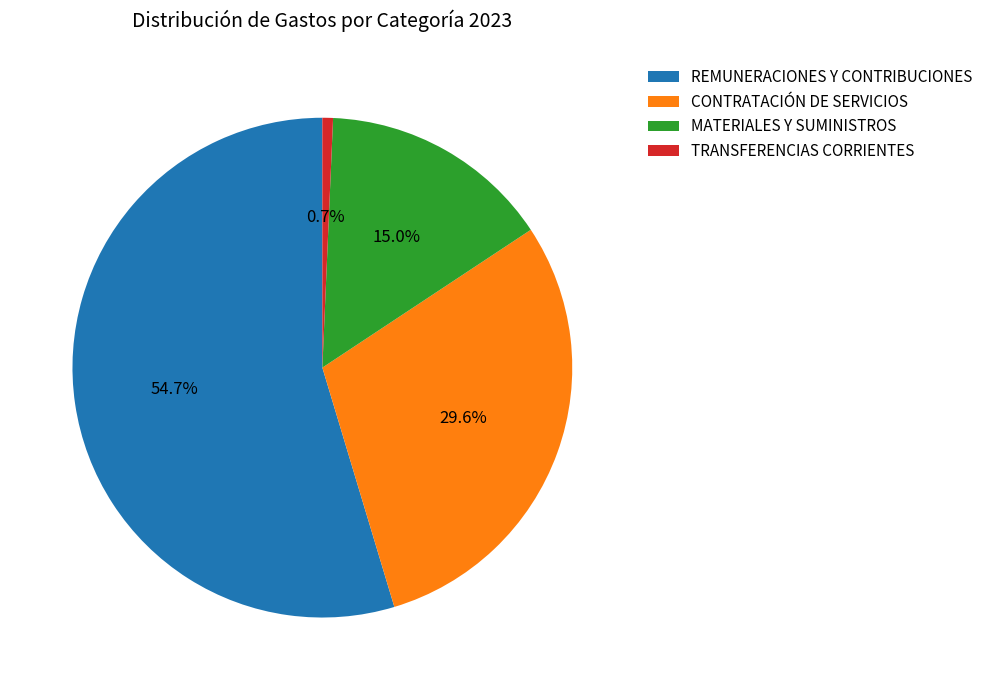

Rank the categories by value from lowest to highest.

TRANSFERENCIAS CORRIENTES, MATERIALES Y SUMINISTROS, CONTRATACIÓN DE SERVICIOS, REMUNERACIONES Y CONTRIBUCIONES